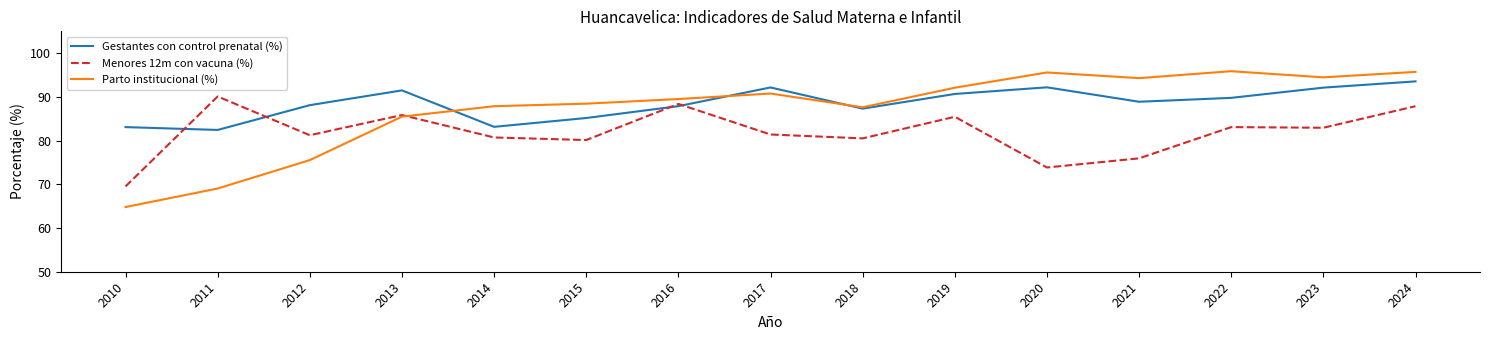

What is the smallest value displayed?

64.8